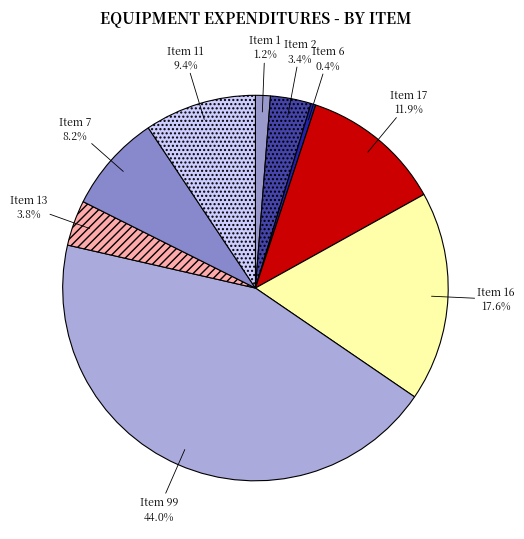

Between Item 13 and Item 16, which is larger?

Item 16